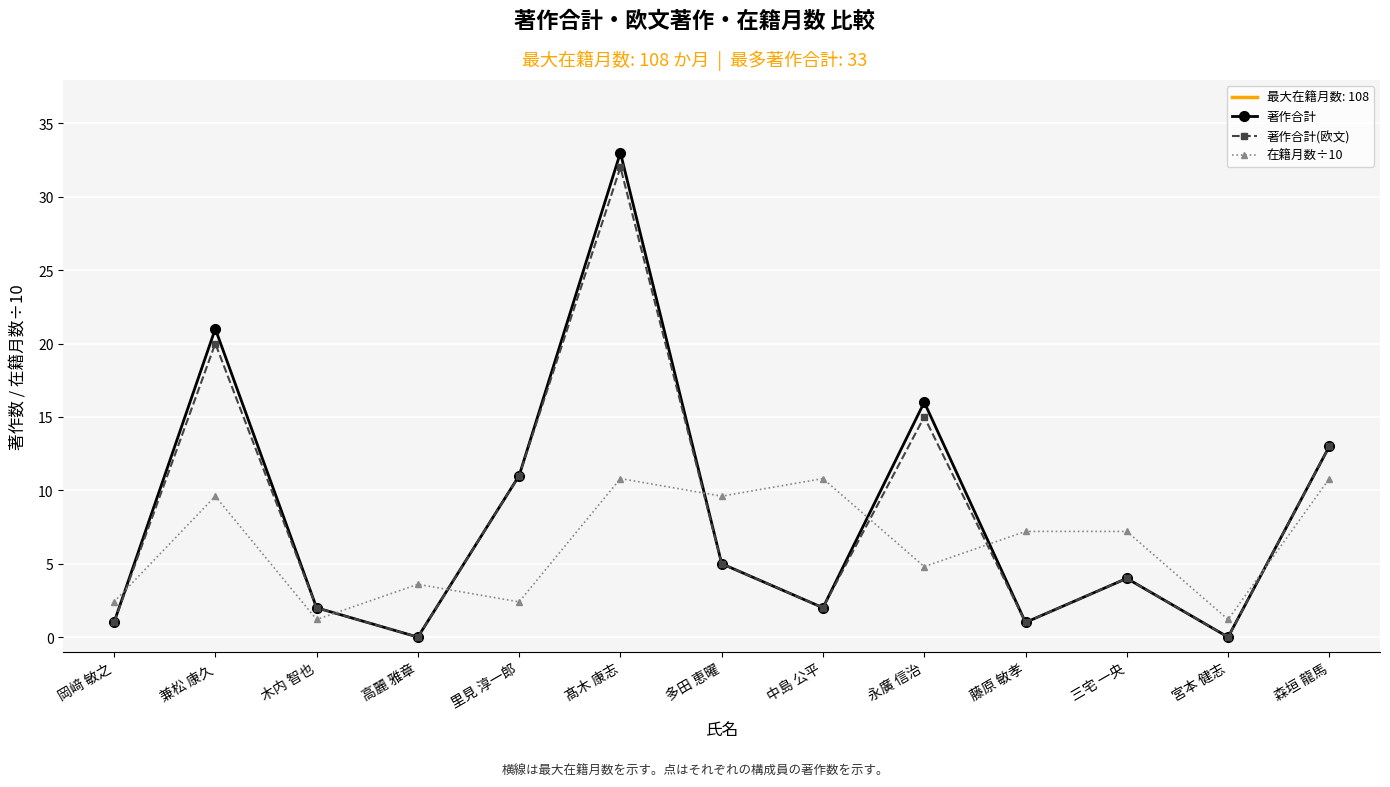

What is the average value of the 在籍月数÷10 series?

6.3